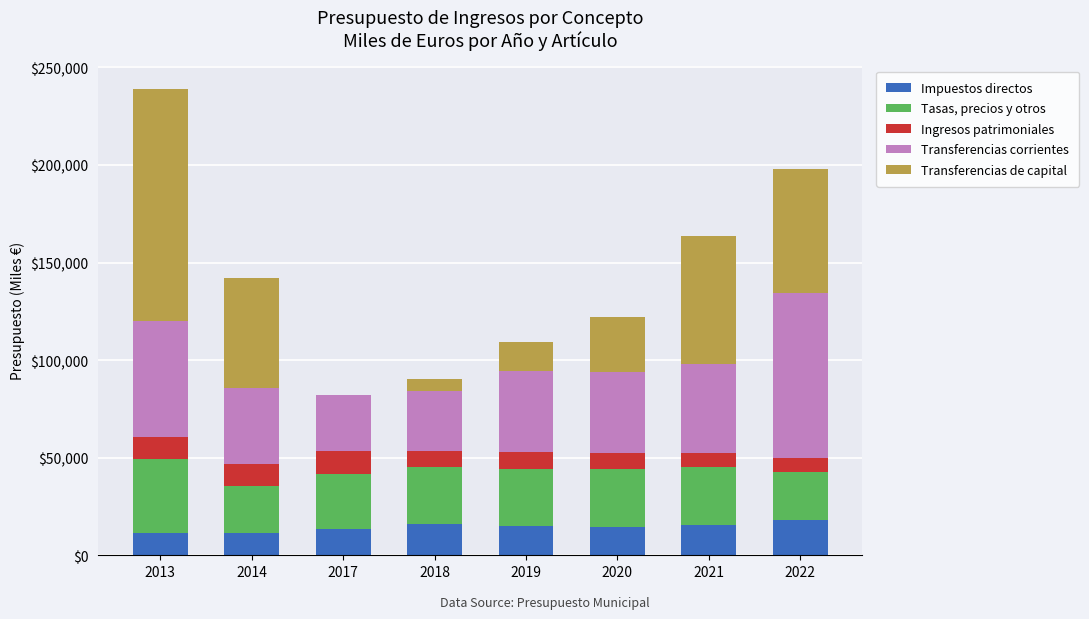

What is the highest value of the Impuestos directos series?

18000.0